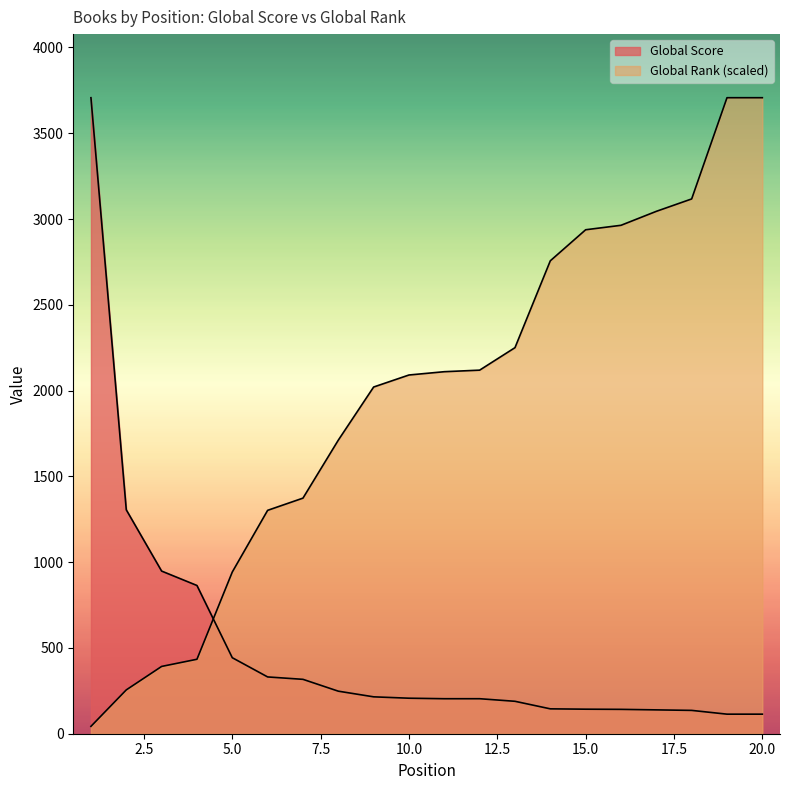

What is the difference between the Global Score values at 6 and 8?

83.0